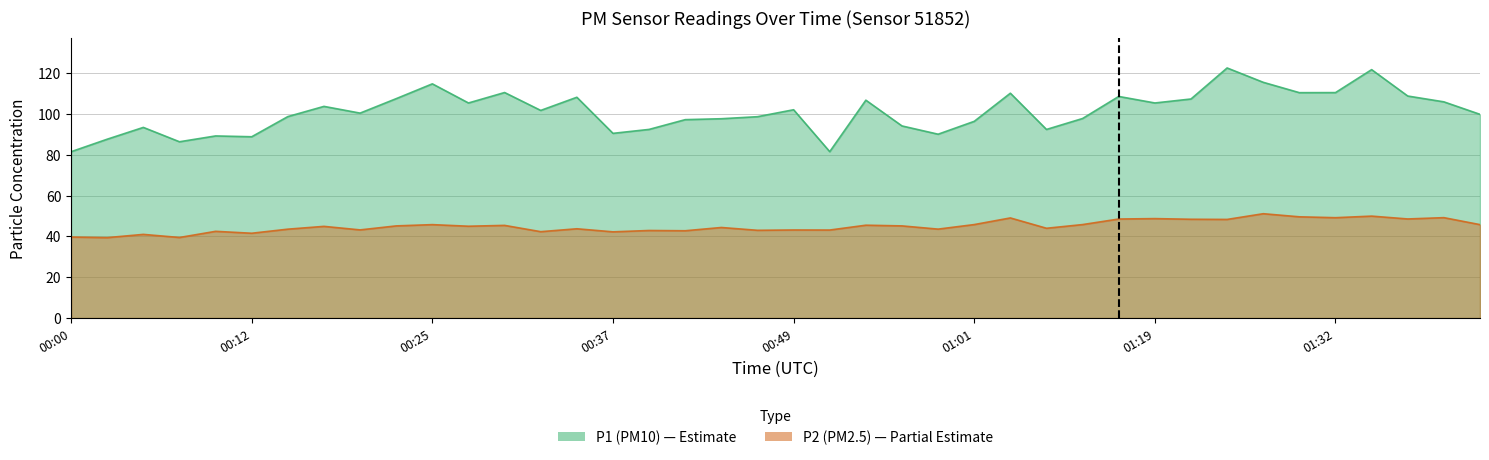

How many lines are shown in the chart?

2